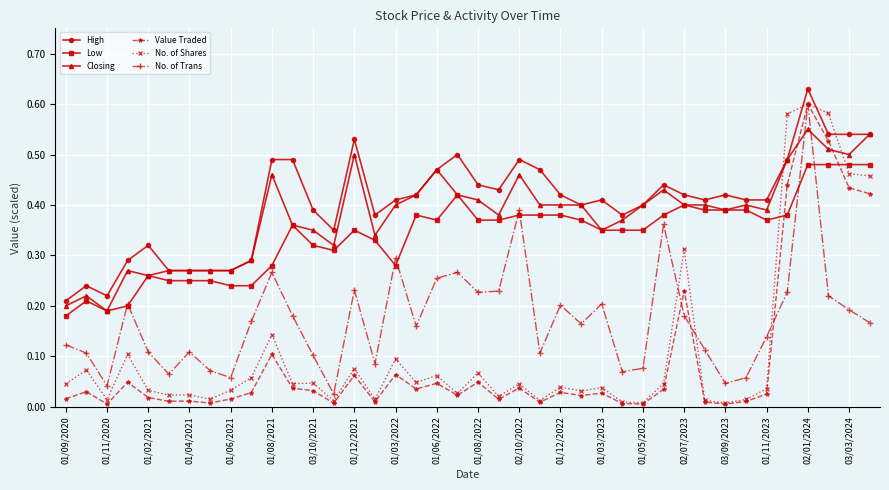

How many lines are shown in the chart?

6